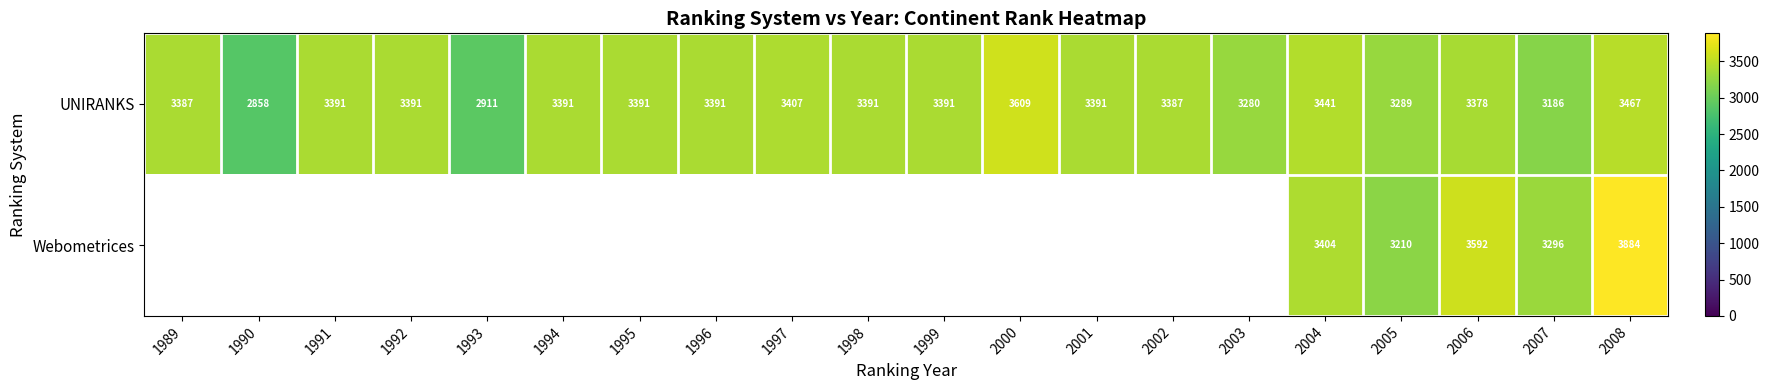

What is the approximate value of UNIRANKS at 1995, to the nearest 10?

3390